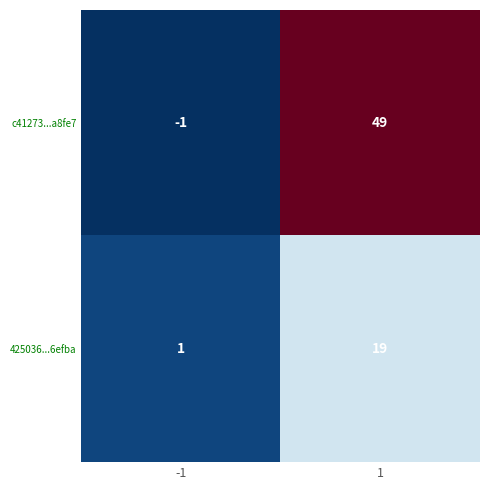

What is the average value of the c41273...a8fe7 series?

24